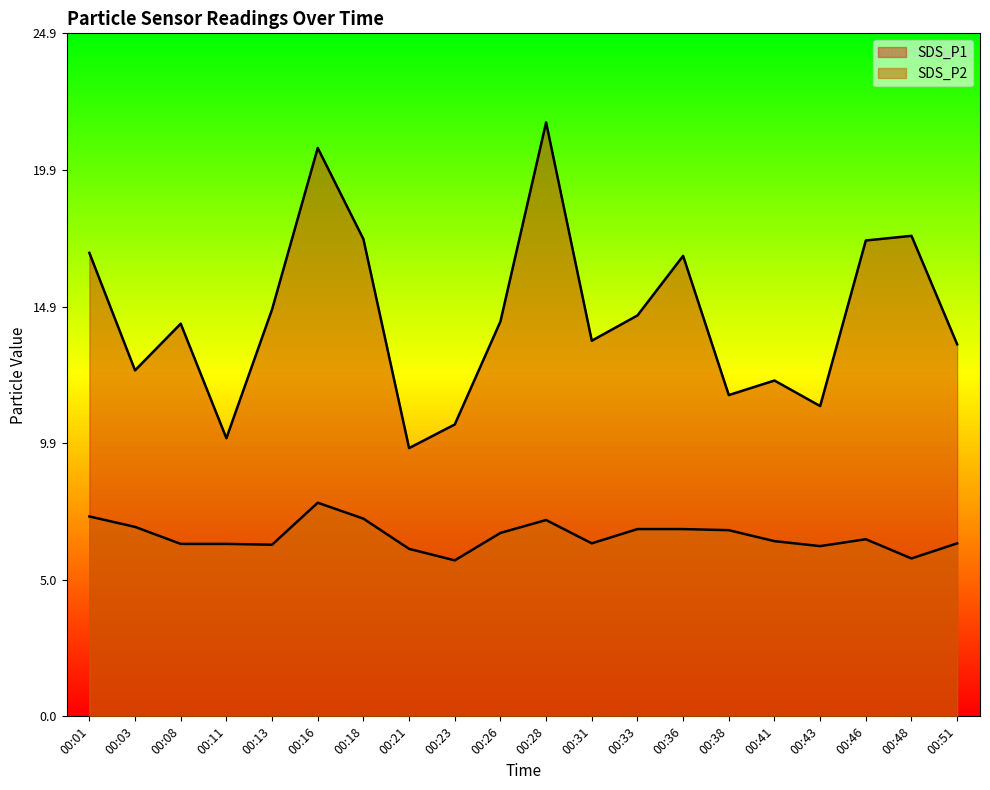

How many values in the SDS_P2 series exceed 6?

18